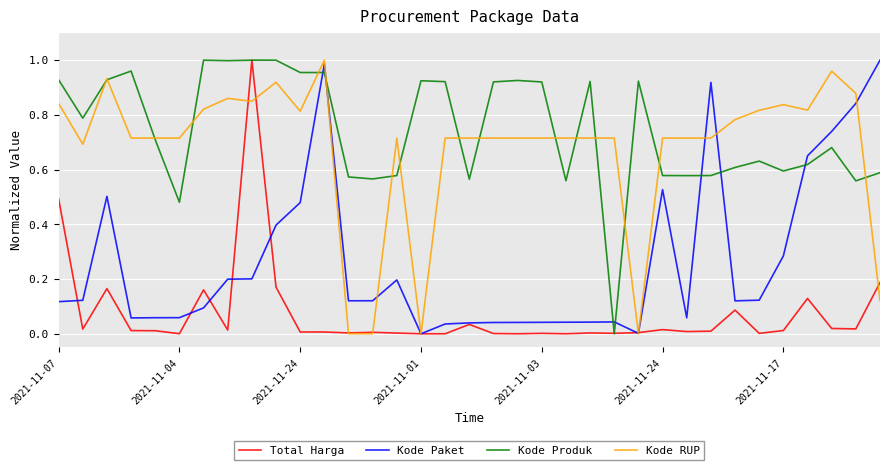

Does the chart display data point markers on the line(s)?

No